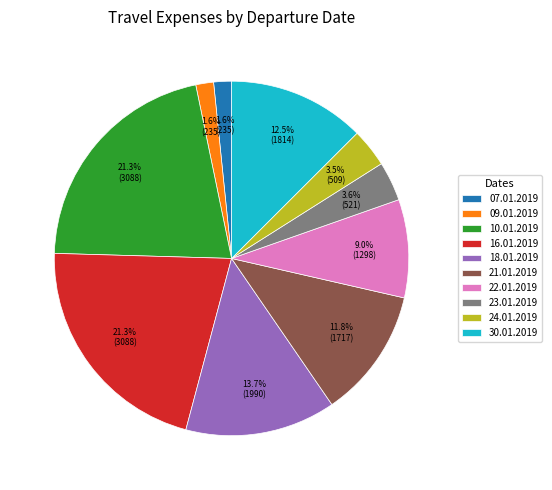

How much of the chart is everything except 21.01.2019?

88.2%